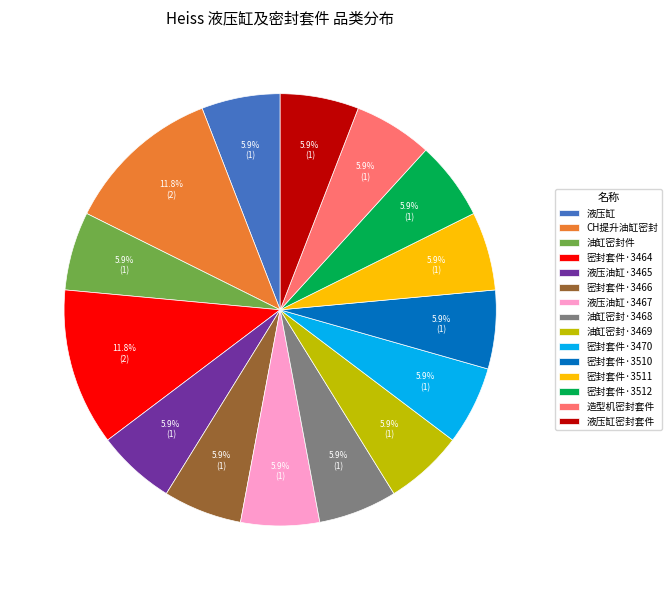

What portion of the pie excludes 液压缸?

94.1%